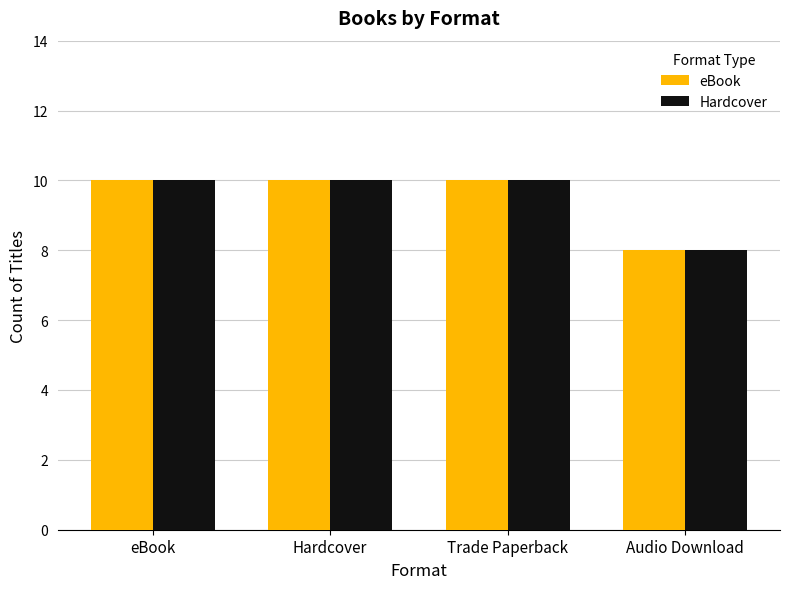

Reading left to right, what are all the values shown in this chart?

eBook: eBook=10	Hardcover=10	Trade Paperback=10	Audio Download=8
Hardcover: eBook=10	Hardcover=10	Trade Paperback=10	Audio Download=8